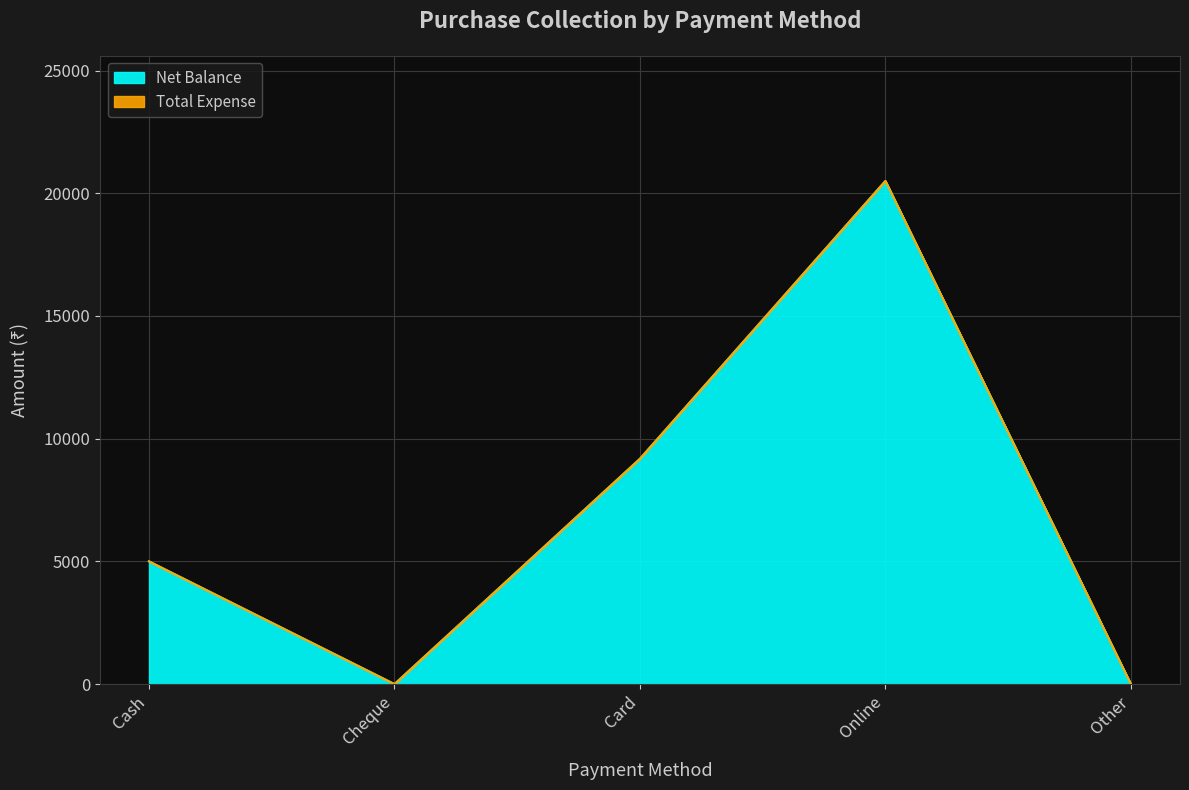

What is the maximum value for Net Balance?

20500